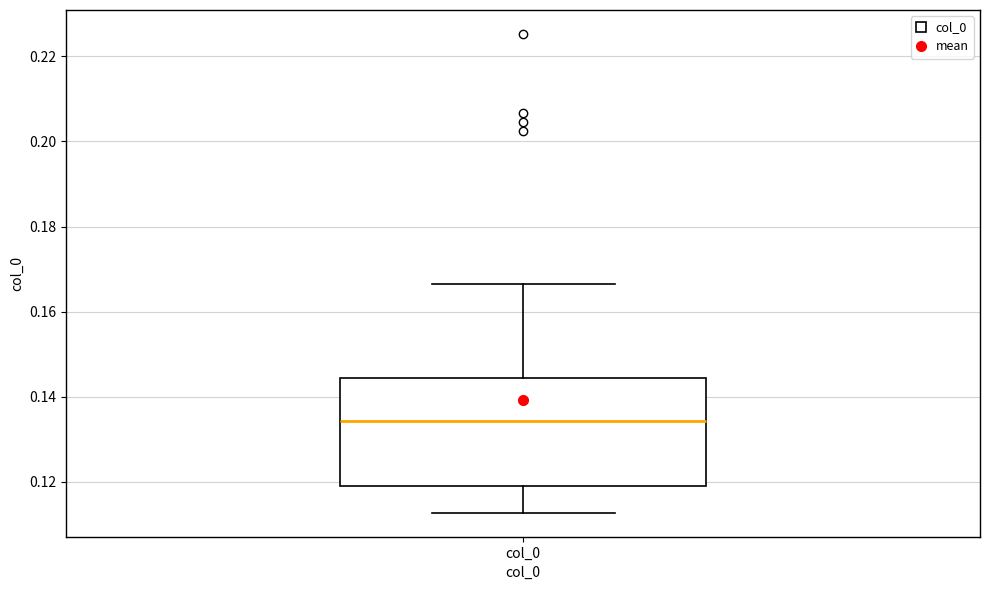

Transcribe this box plot: give where the median line is, the range the box spans, and where the two whiskers end, as read against the y-axis. The values are not printed on the chart, so give them approximately, as read against the axis.

median 0.134, box 0.120 to 0.144, whiskers 0.112 to 0.166